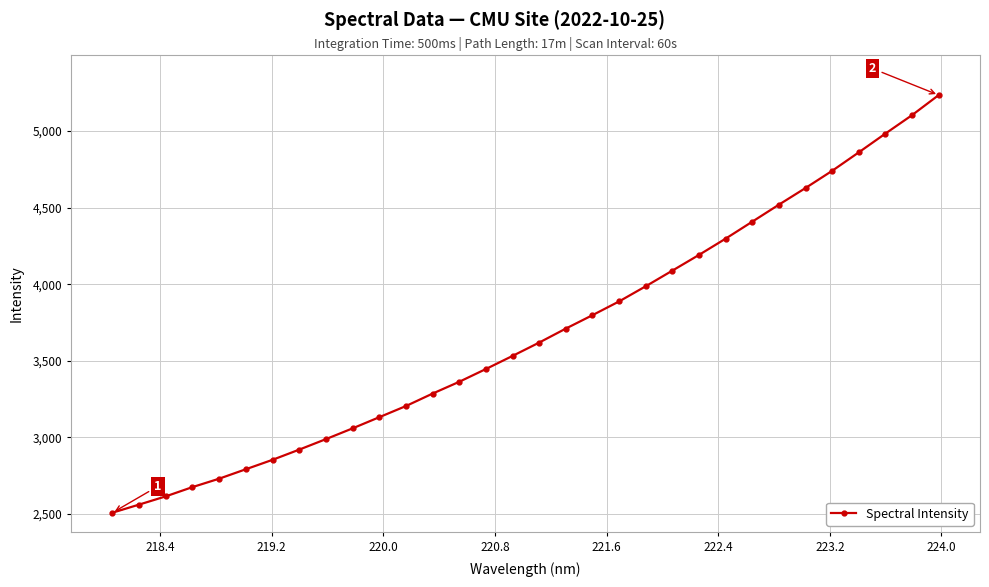

What is the smallest value displayed?

2507.4